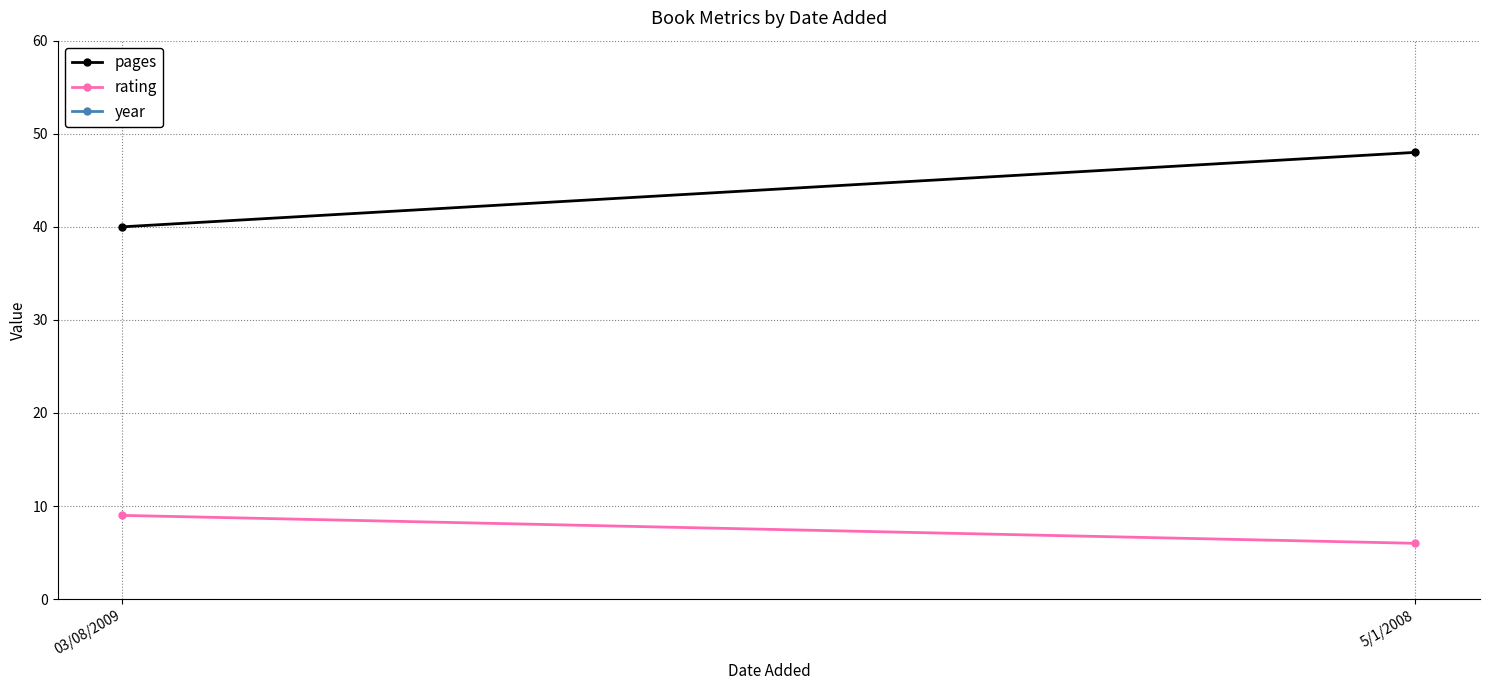

Which label corresponds to the smallest value in the chart?

5/1/2008